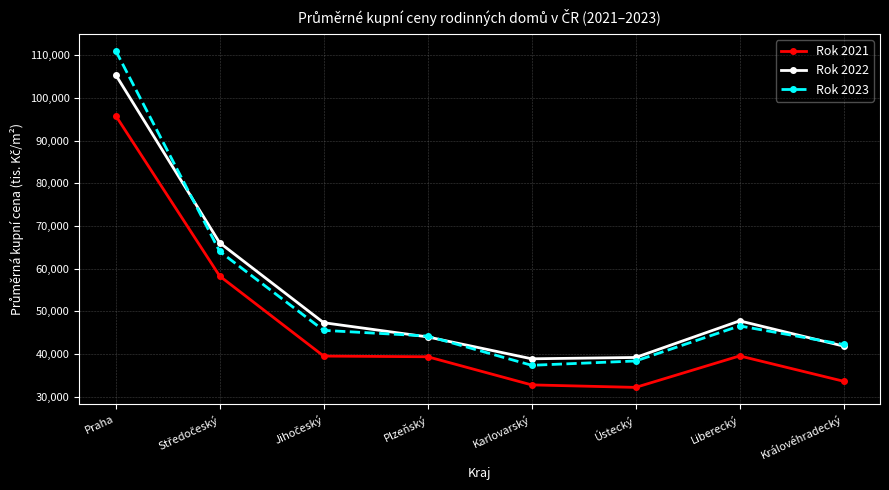

What is the average value of the Rok 2022 series?

53802